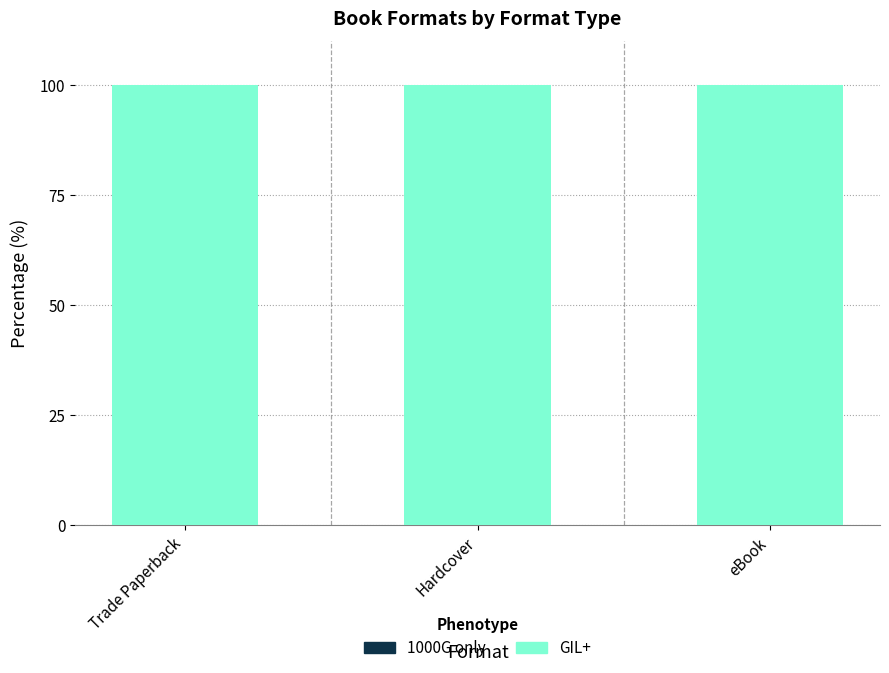

Are the bars grouped side by side (vs. stacked)?

No